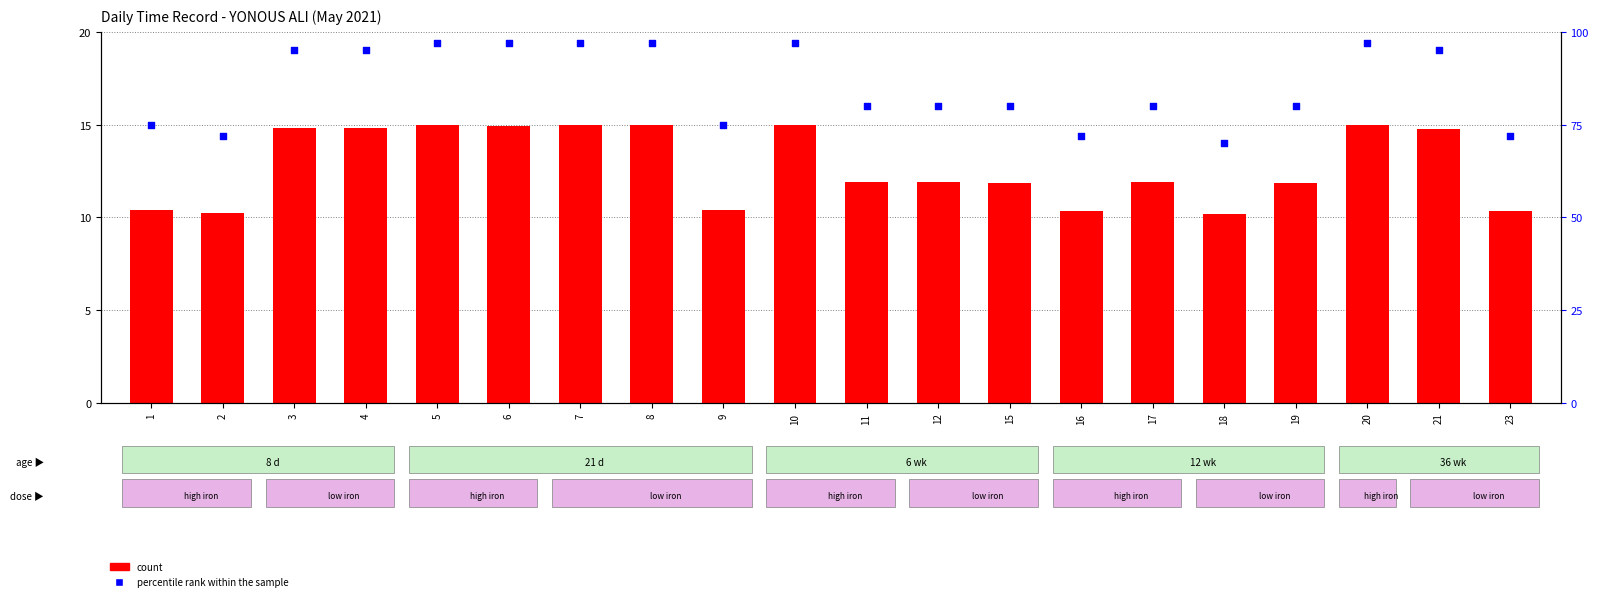

What are all the series names shown in the legend?

count, percentile rank within the sample